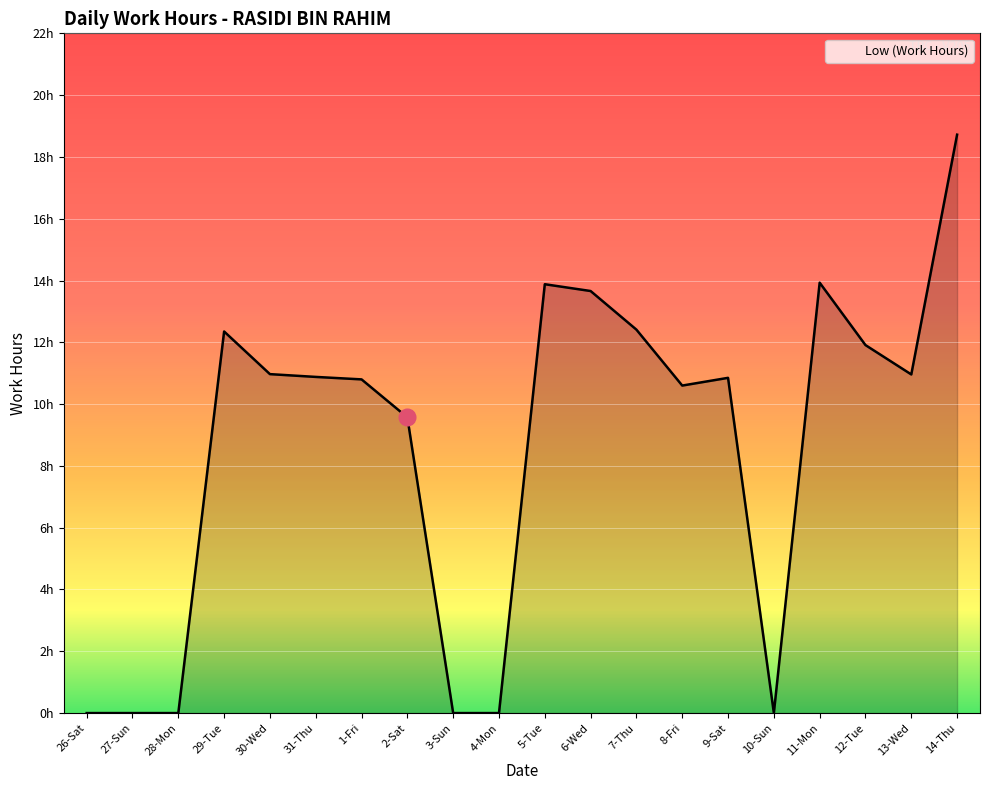

What is the difference between the maximum and minimum values?

18.7